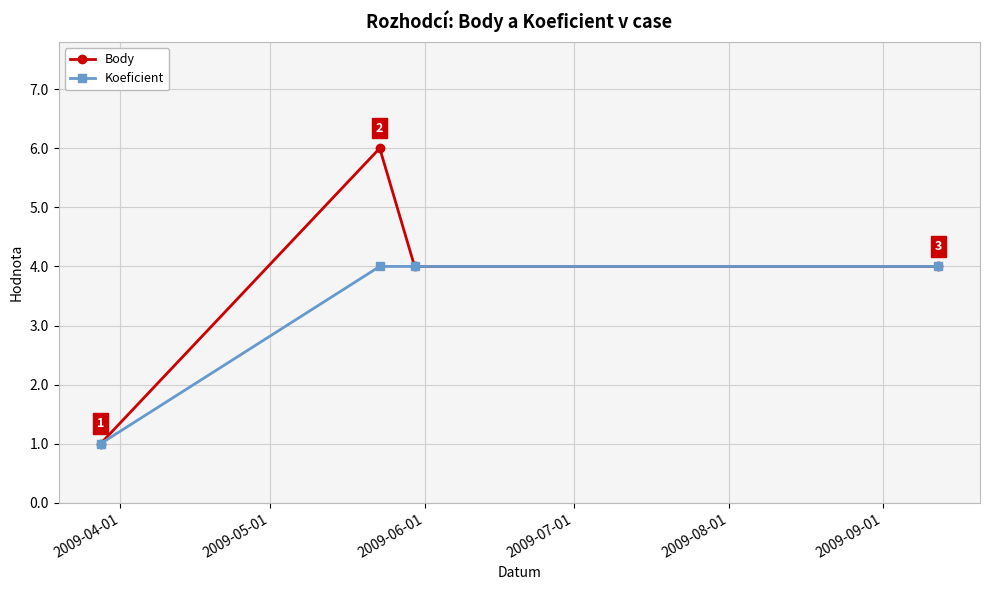

Reading right to left, what are all the values shown in this chart?

Body: 4	4	6	1
Koeficient: 4	4	4	1